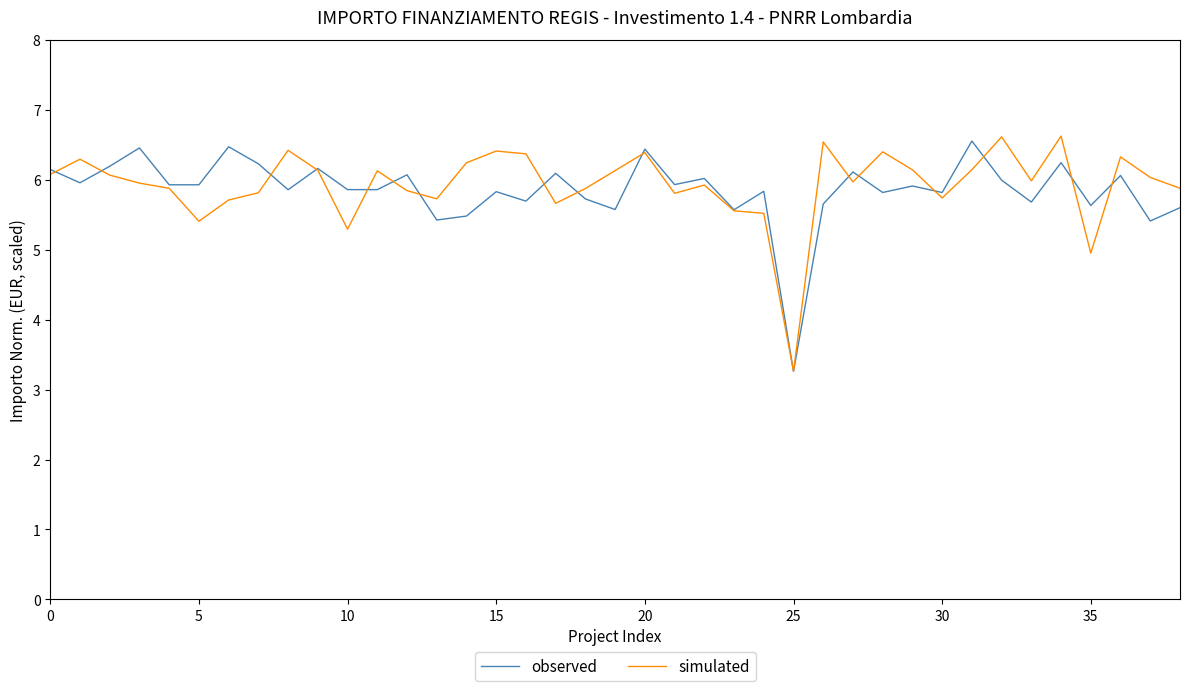

What is the smallest value displayed?

3.3